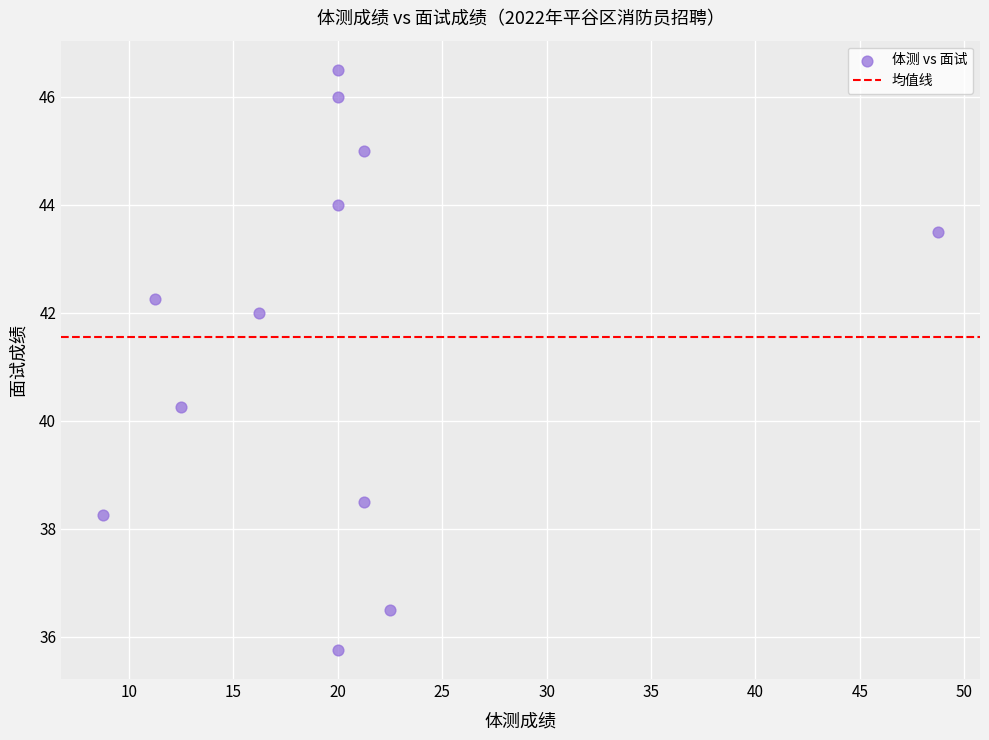

What is the range of X values (max minus min)?

40.0